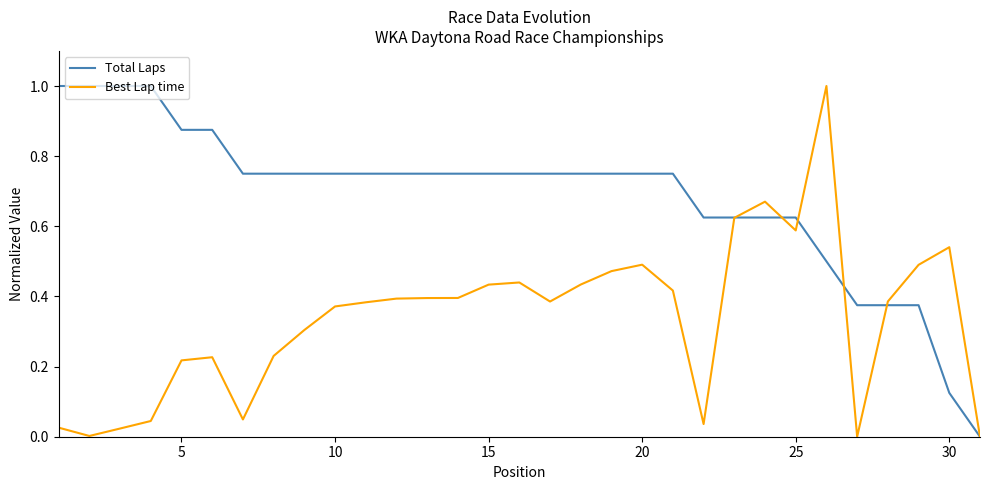

Which series has the largest total across all categories?

Total Laps